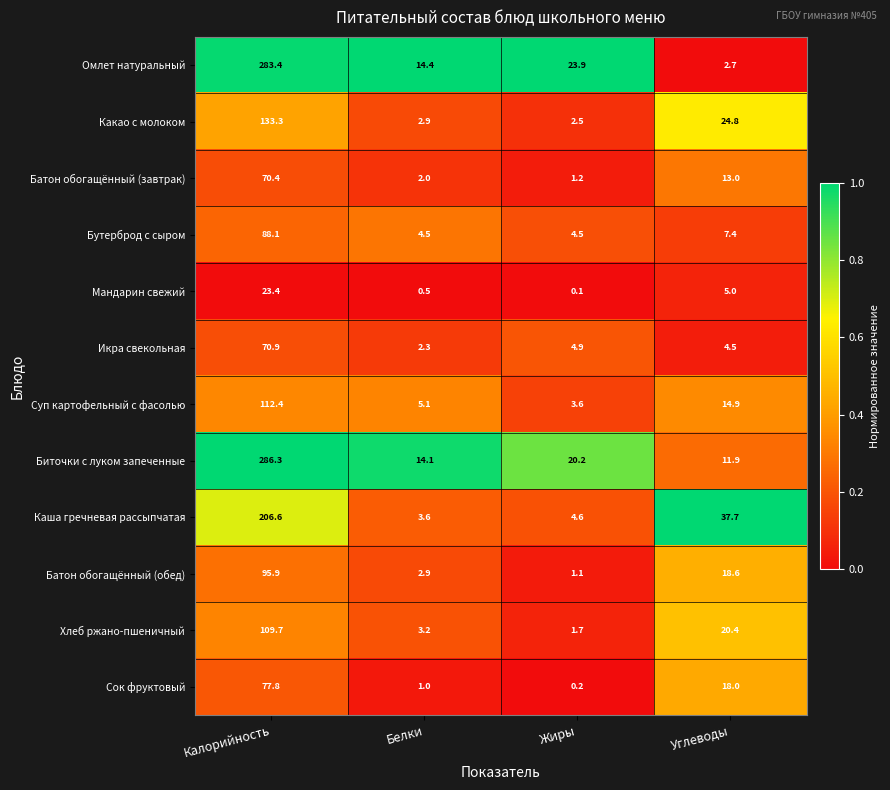

At how many categories does at least one series exceed 0?

4